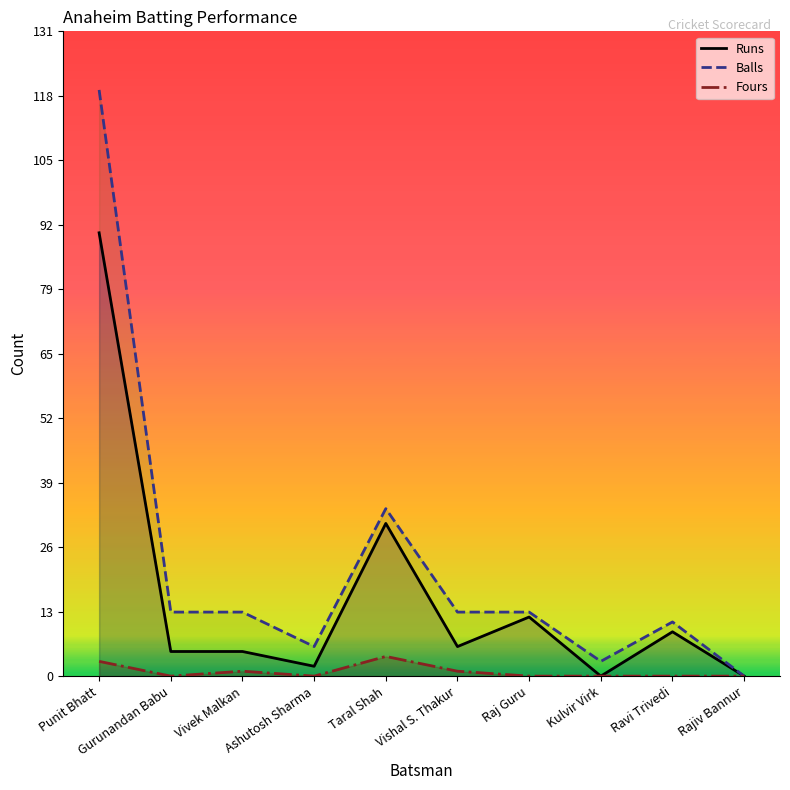

True or false: Fours and Balls cross at least once.

False